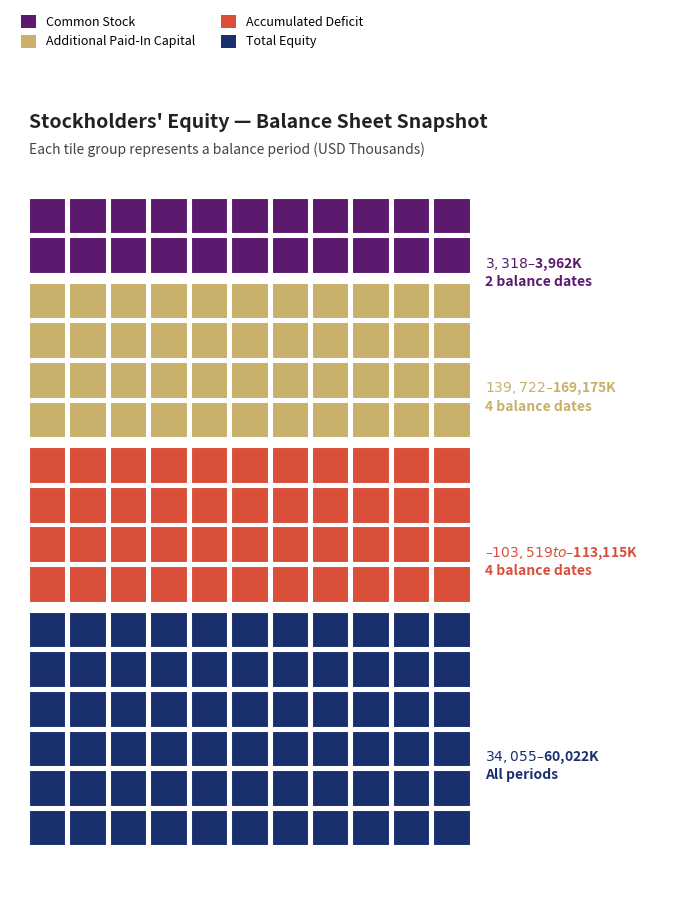

What is the greatest value displayed?

169175